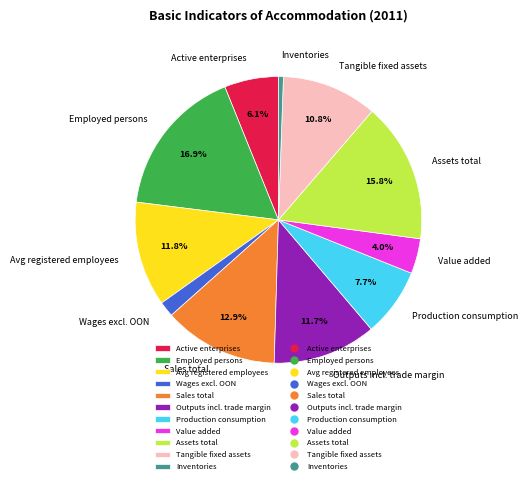

Which category has the biggest portion of the pie?

Employed persons